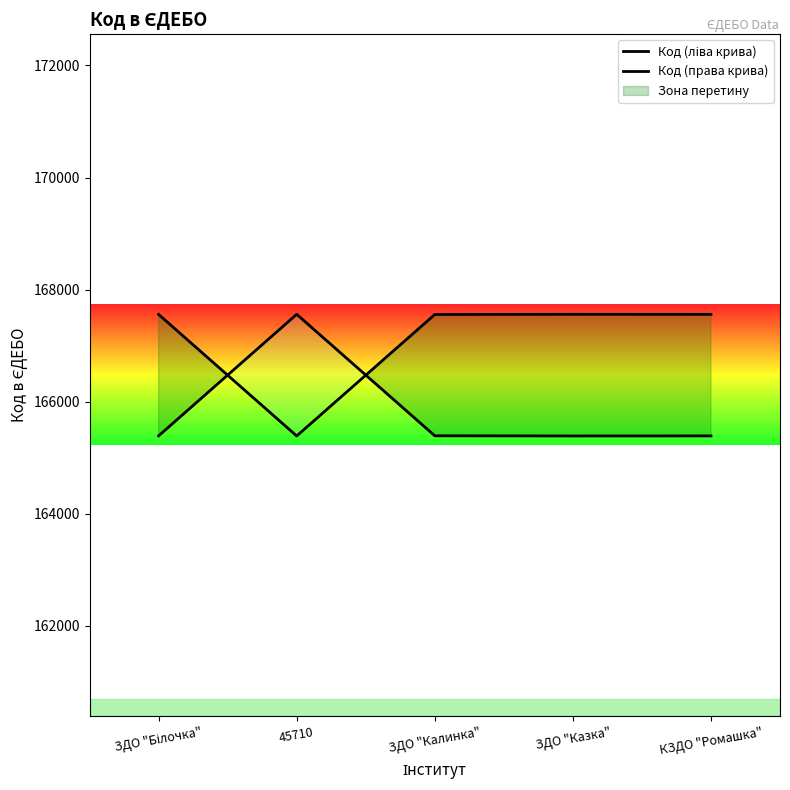

How many lines are shown in the chart?

2